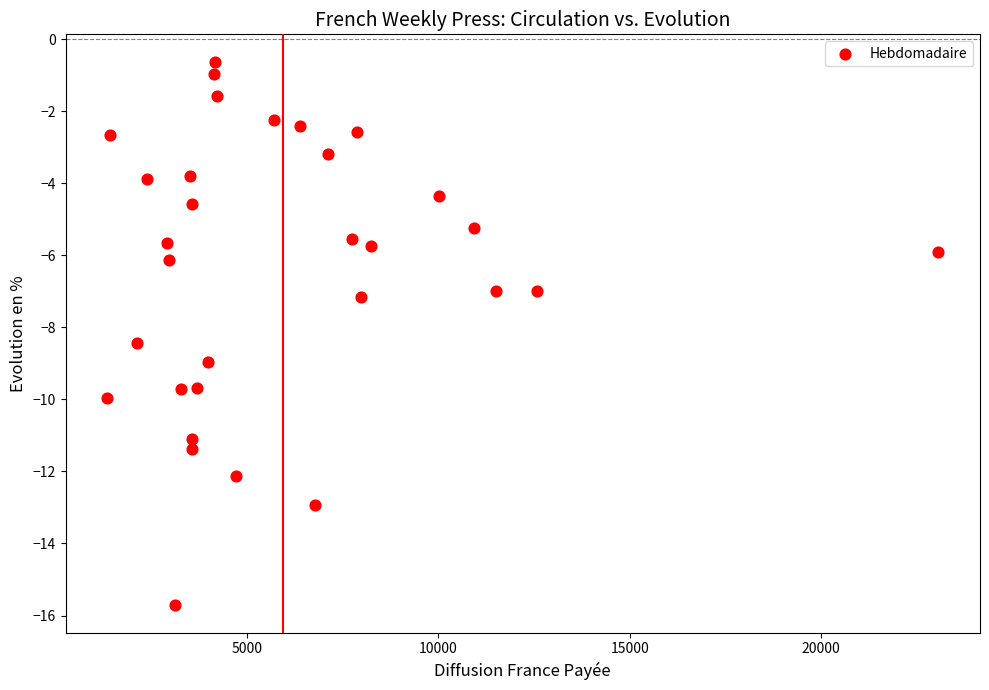

What is the range of Y values (max minus min)?

15.1